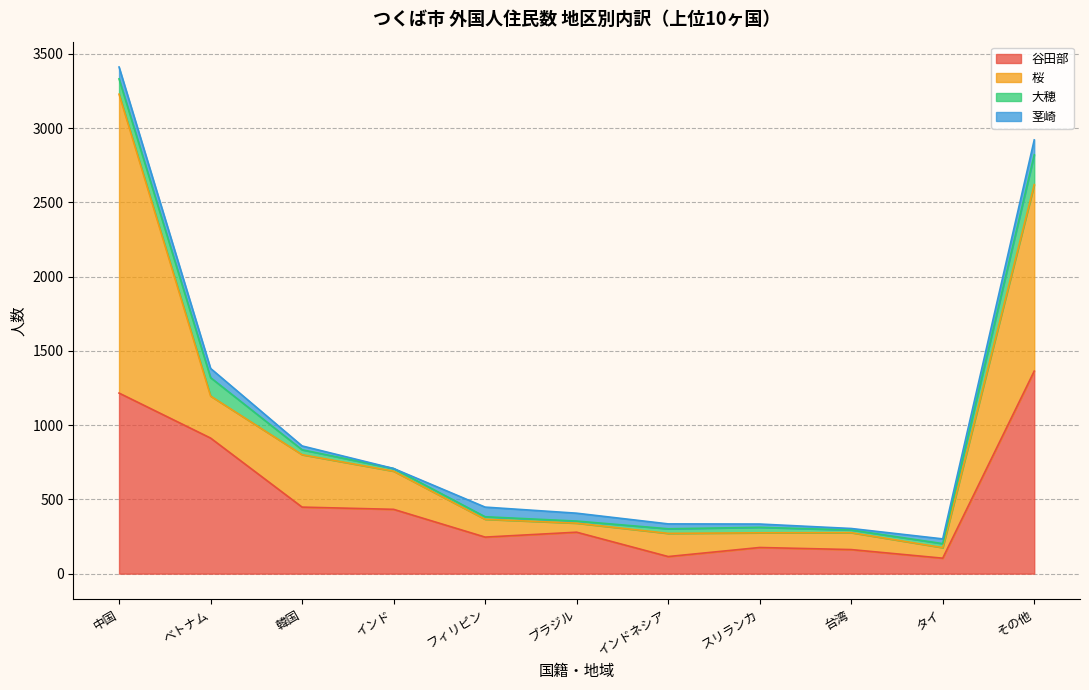

Which category has the lowest value across all series?

インド